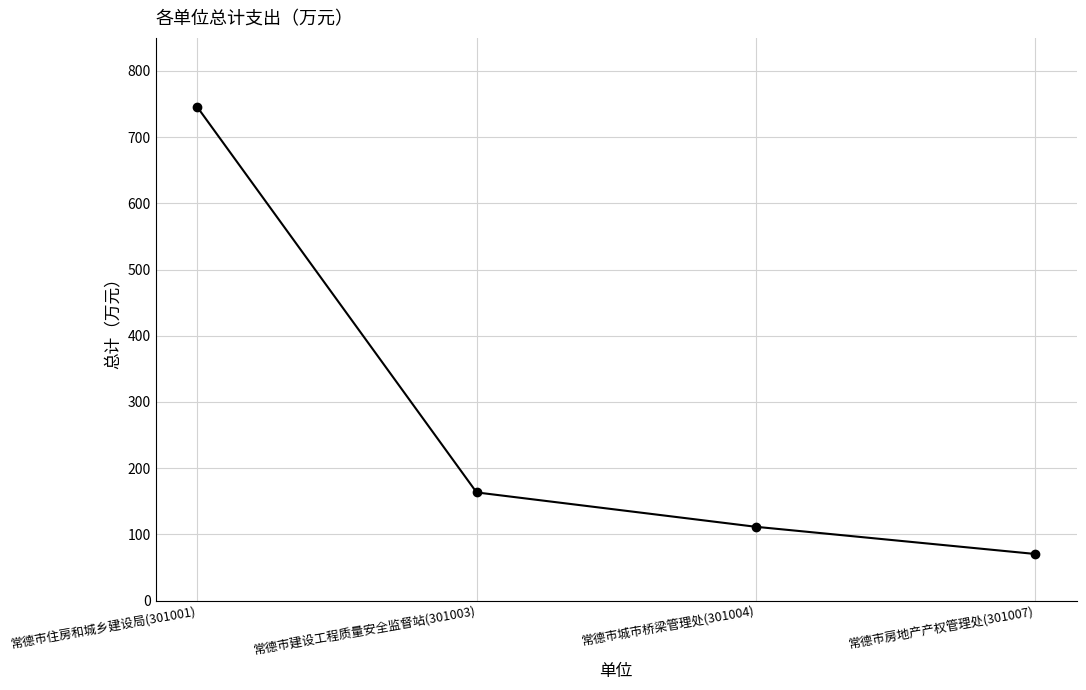

What is the label of the 4th point from the left?

常德市房地产产权管理处(301007)